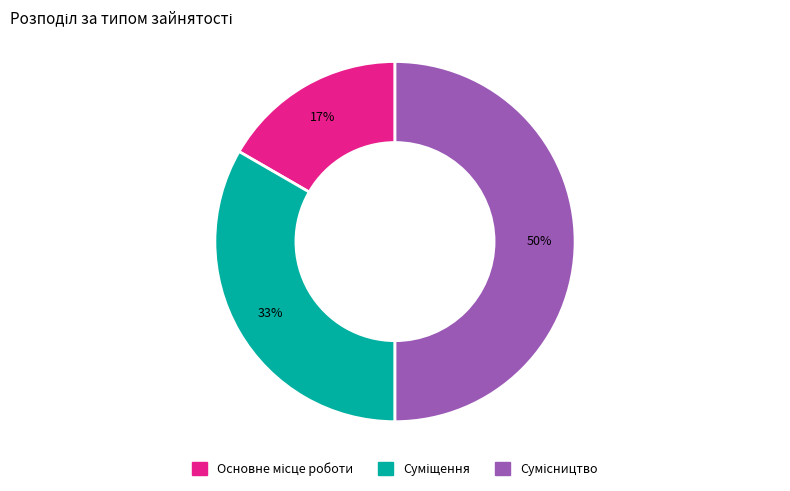

How many segments does this pie chart have?

3